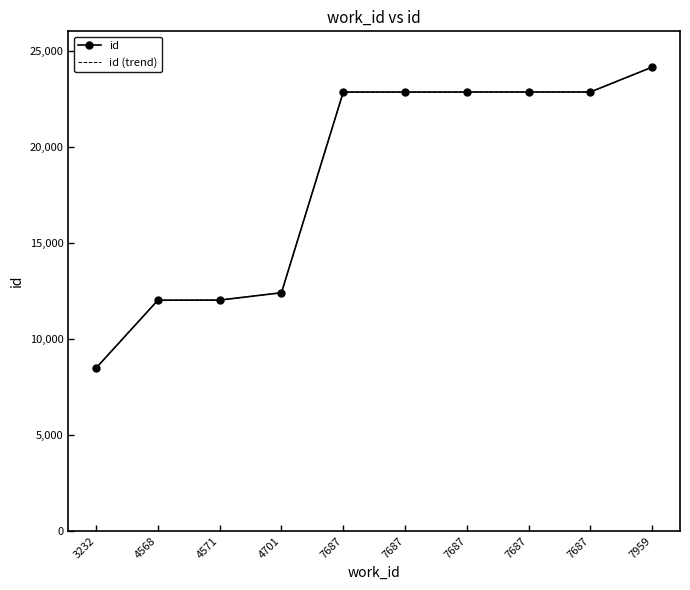

What are all the series names shown in the legend?

id, id (trend)